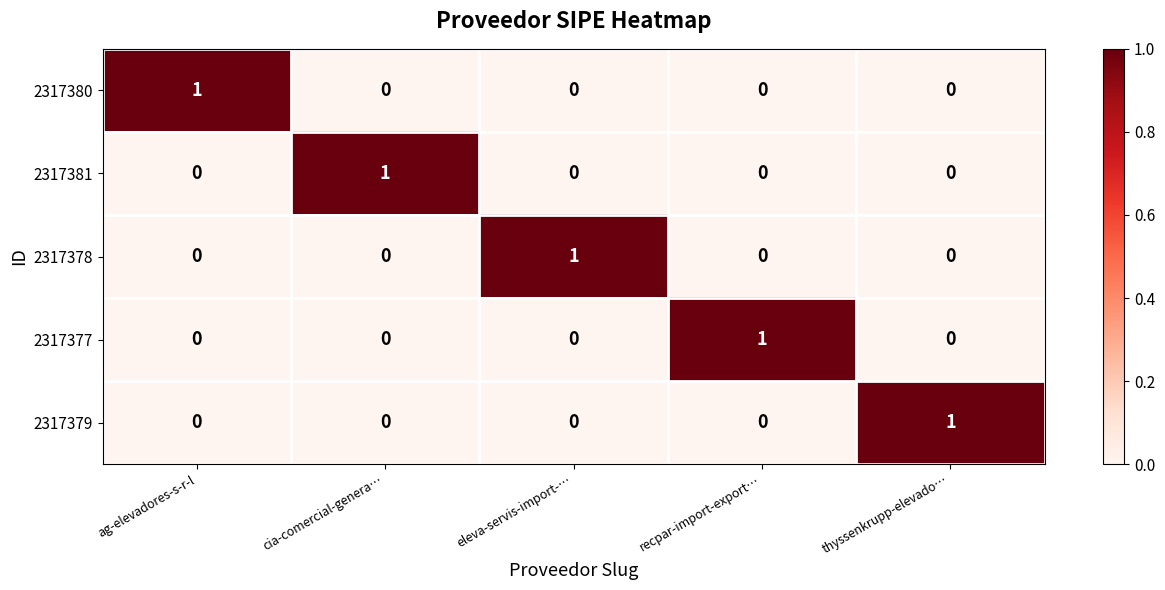

Which category has the highest value in the 2317381 series?

cia-comercial-genera…